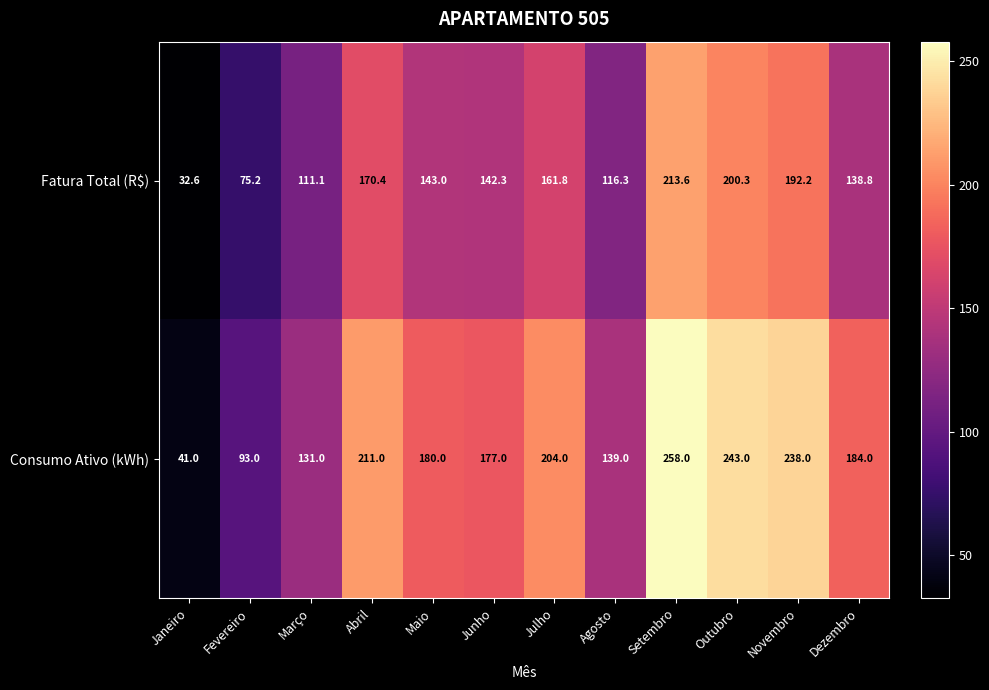

At which label does Fatura Total (R$) first exceed 143?

Abril